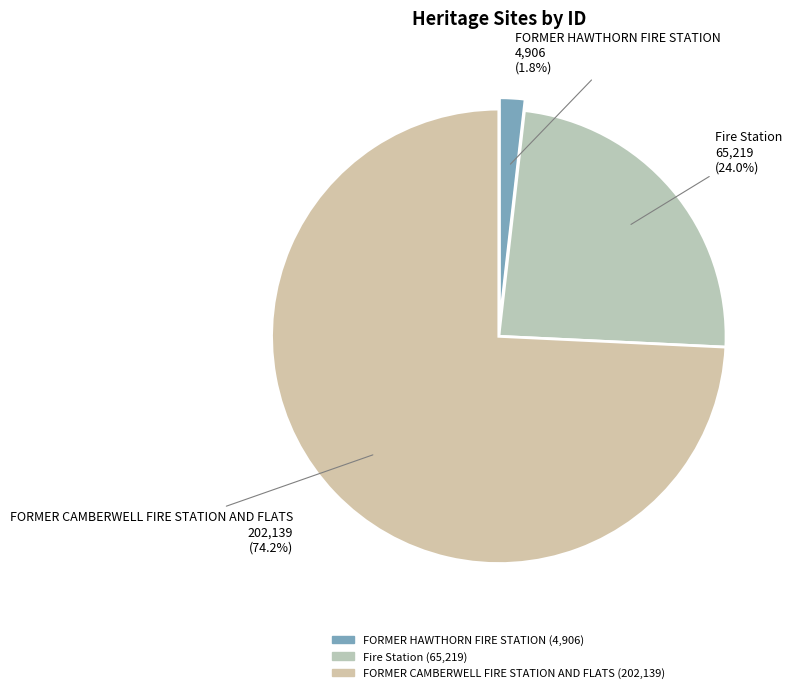

Count the number of slices in the pie.

3